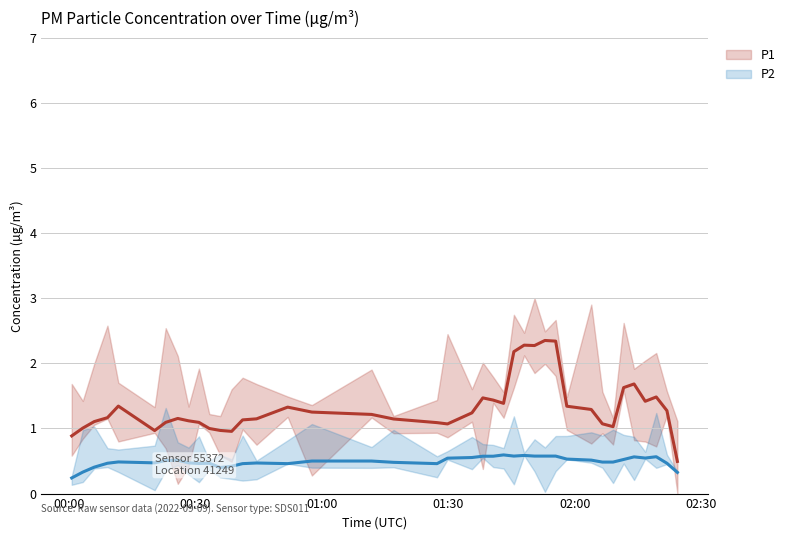

Reading left to right, transcribe all the data shown in this chart.

P1: 0.9	1.0	1.1	1.2	1.3	1.0	1.1	1.2	1.1	1.1	1.0	1.0	1.0	1.1	1.1	1.3	1.3	1.2	1.1	1.1	1.1	1.2	1.5	1.4	1.4	2.2	2.3	2.3	2.4	2.3	1.3	1.3	1.1	1.0	1.6	1.7	1.4	1.5	1.3	0.5
P2: 0.2	0.3	0.4	0.5	0.5	0.5	0.5	0.5	0.5	0.5	0.5	0.4	0.4	0.5	0.5	0.5	0.5	0.5	0.5	0.5	0.5	0.6	0.6	0.6	0.6	0.6	0.6	0.6	0.6	0.6	0.5	0.5	0.5	0.5	0.5	0.6	0.5	0.6	0.5	0.3